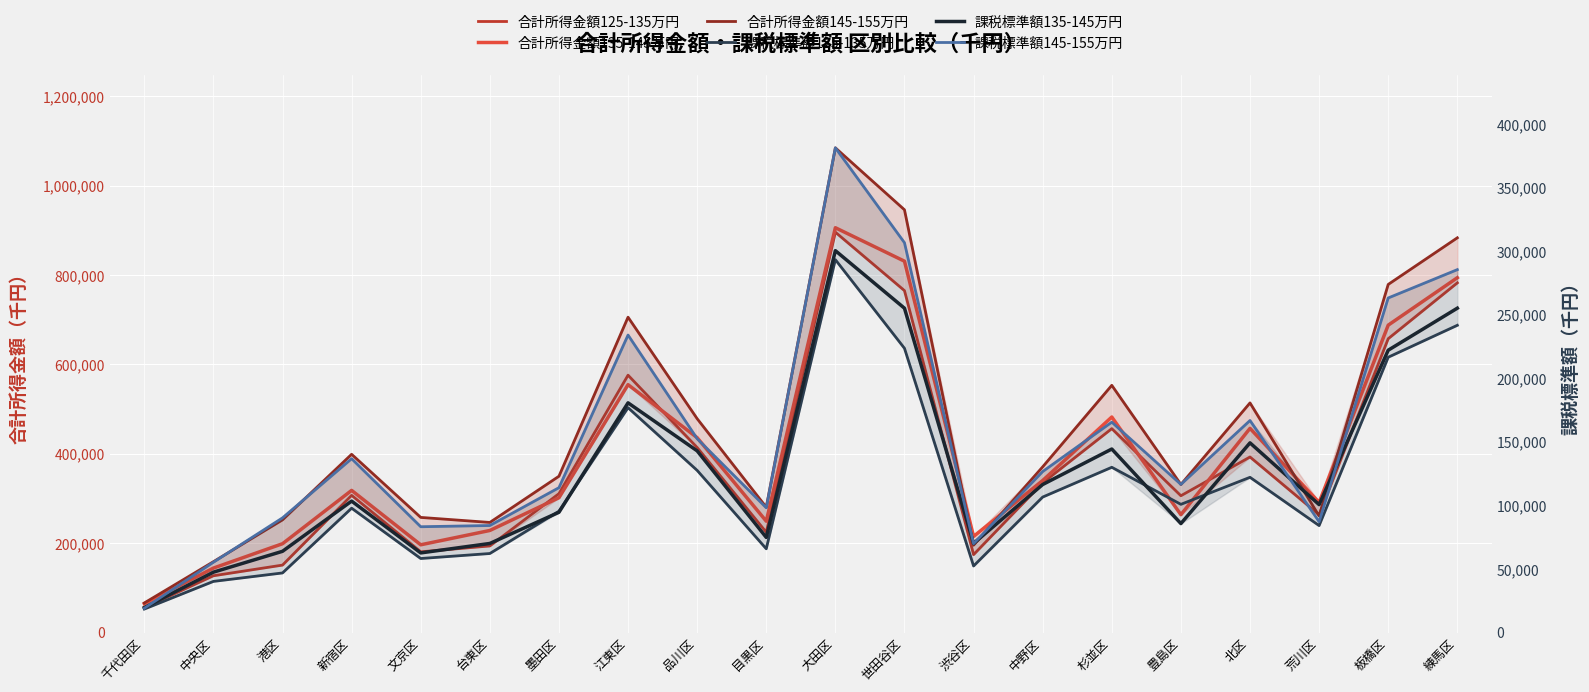

At which category does 合計所得金額135-145万円 reach its first local peak?

新宿区